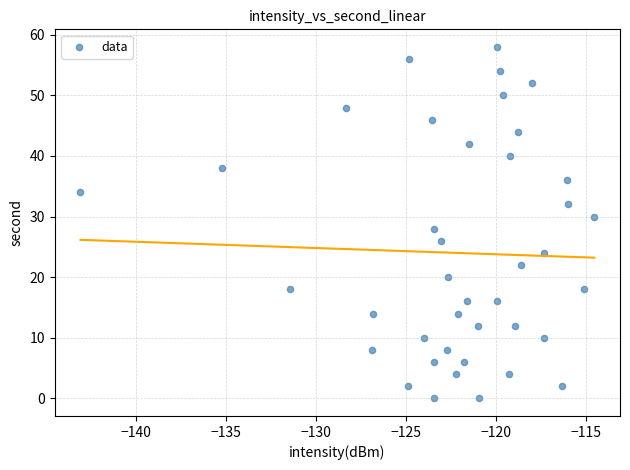

What is the range of Y values (max minus min)?

58